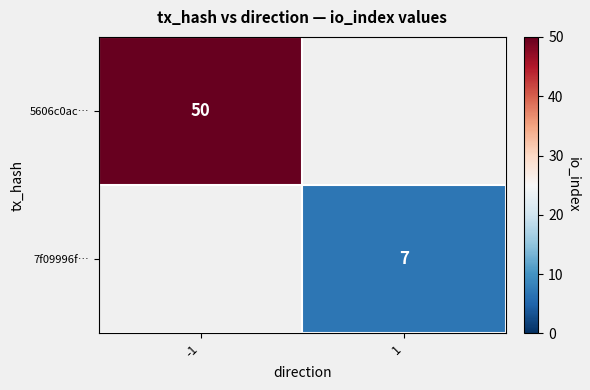

Which label corresponds to the largest value in the chart?

-1